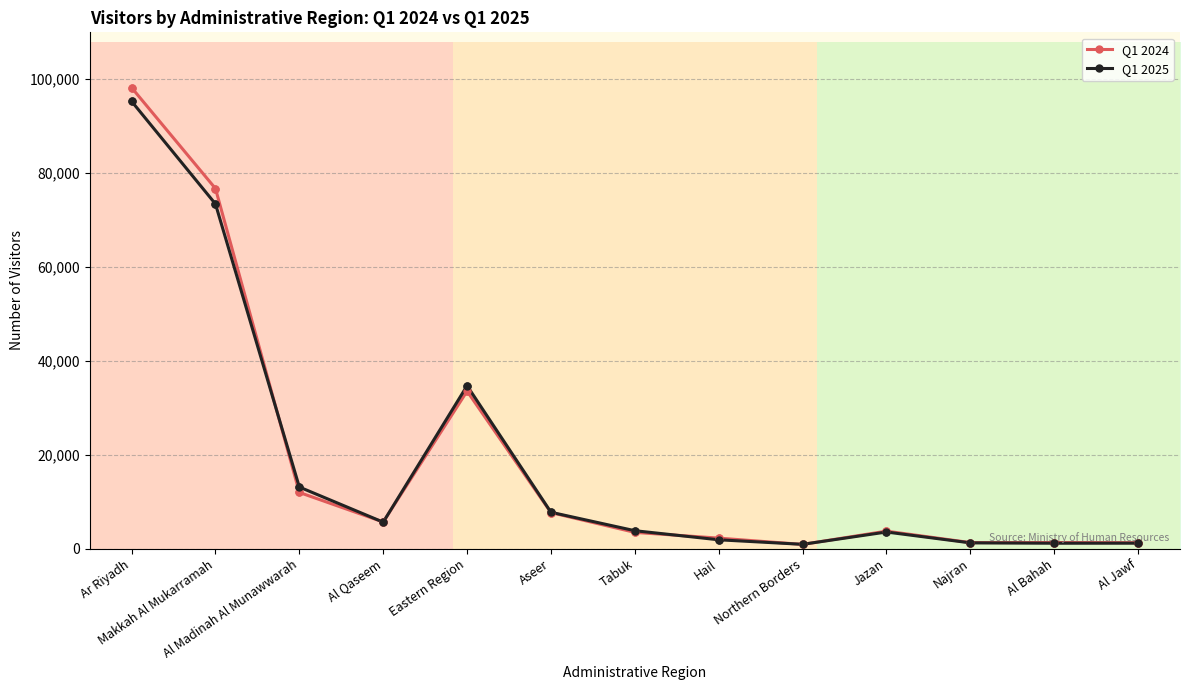

In Q1 2024, how many points are lower than both neighbors (excluding endpoints)?

3